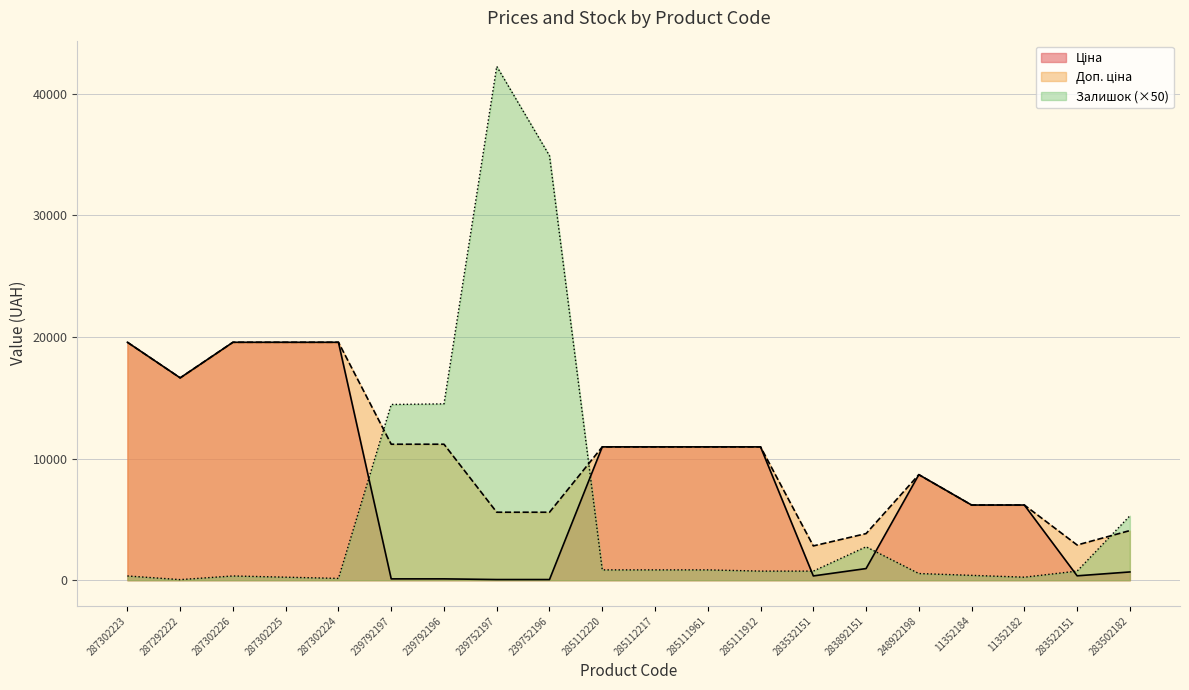

Reading left to right, list all the values displayed in this chart.

Ціна: 19564.9	16636.8	19564.9	19564.9	19564.9	111.8	111.8	55.9	55.9	10964.4	10964.4	10964.4	10964.4	352.6	958.4	8679.5	6182.6	6182.6	362.1	680.4
Доп. ціна: 19564.9	16636.8	19564.9	19564.9	19564.9	11182.0	11182.0	5591.0	5591.0	10964.4	10964.4	10964.4	10964.4	2821.2	3833.8	8679.5	6182.6	6182.6	2896.6	4082.3
Залишок: 350.0	50.0	350.0	250.0	150.0	14450.0	14500.0	42250.0	34900.0	850.0	850.0	850.0	750.0	750.0	2750.0	550.0	400.0	250.0	750.0	5300.0